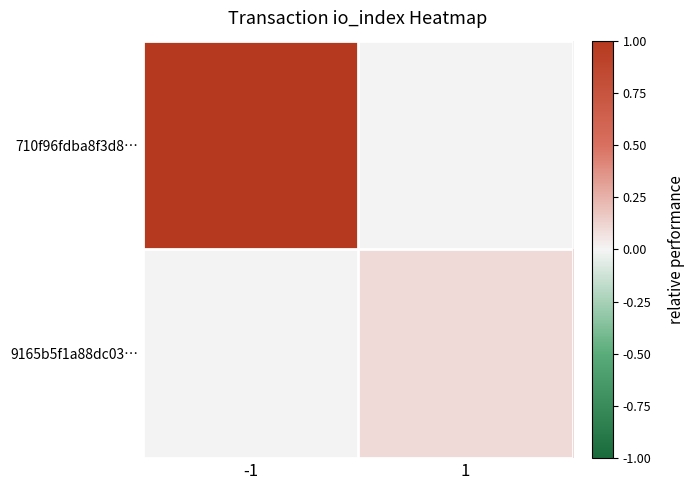

At which category is the sum across all series the highest?

-1